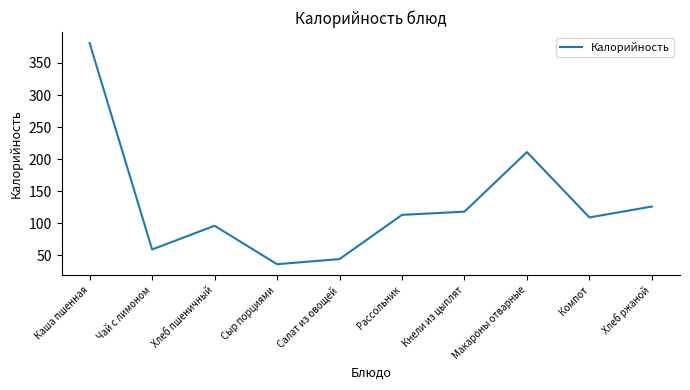

How many categories are shown in the chart?

10